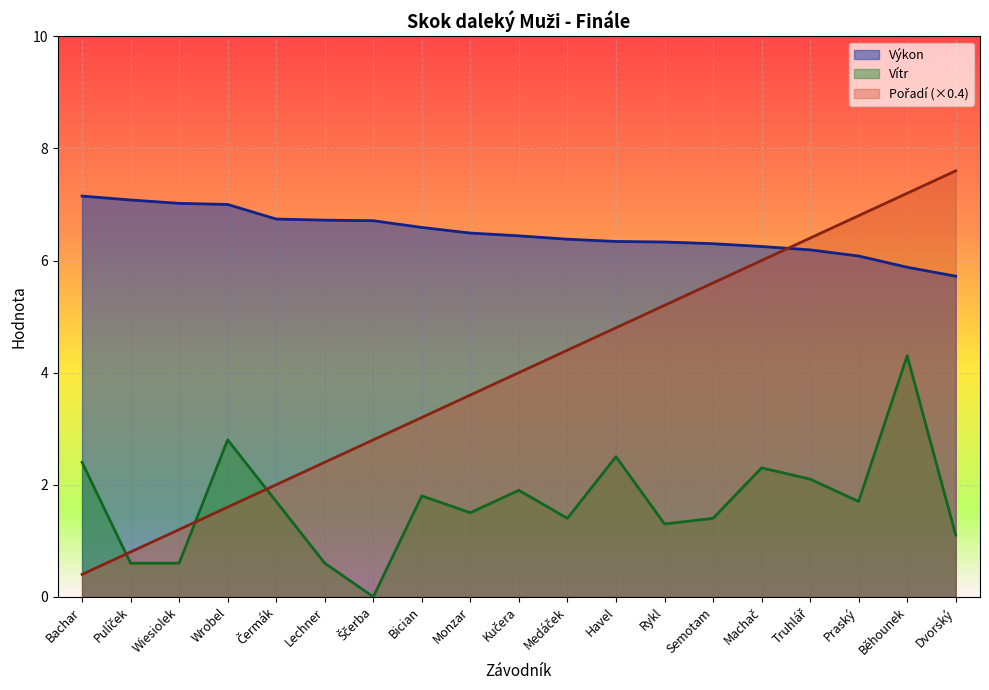

The Výkon series shows 10.0 at Semotam. True or false?

False